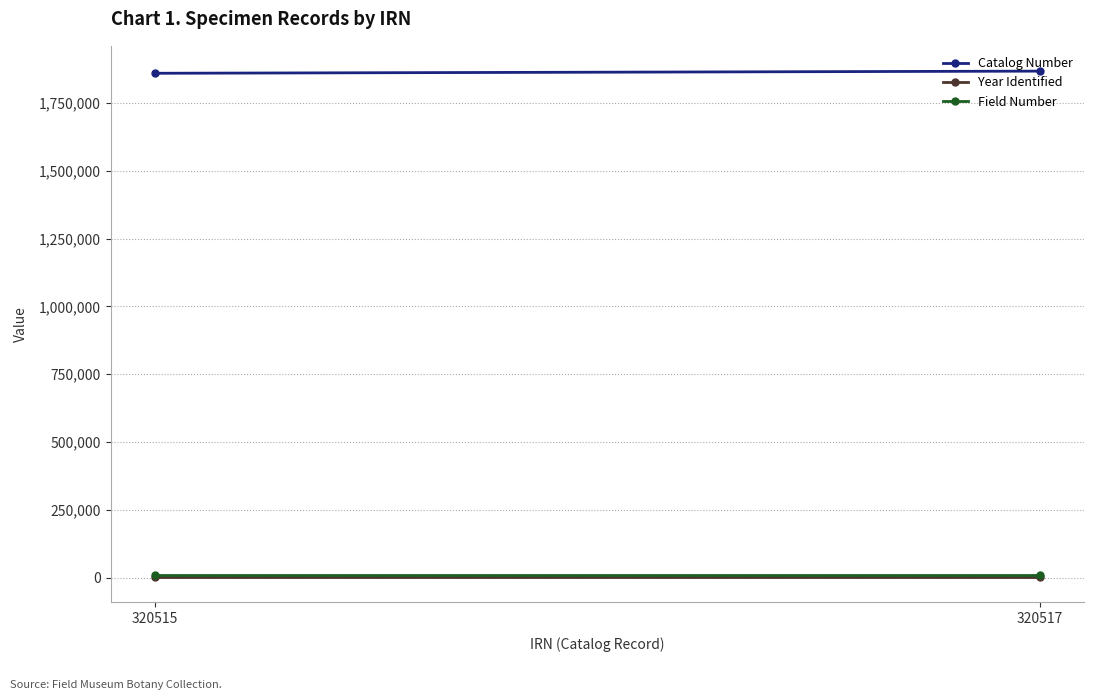

Which series changed the most between 320515 and 320517?

Catalog Number